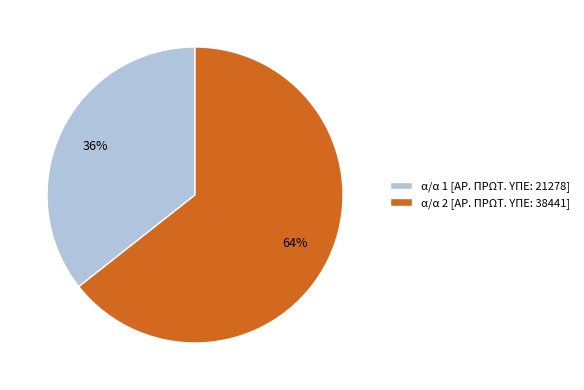

What is the ratio of the value at α/α 2 [ΑΡ. ΠΡΩΤ. ΥΠΕ: 38441] to the value at α/α 1 [ΑΡ. ΠΡΩΤ. ΥΠΕ: 21278]?

1.8